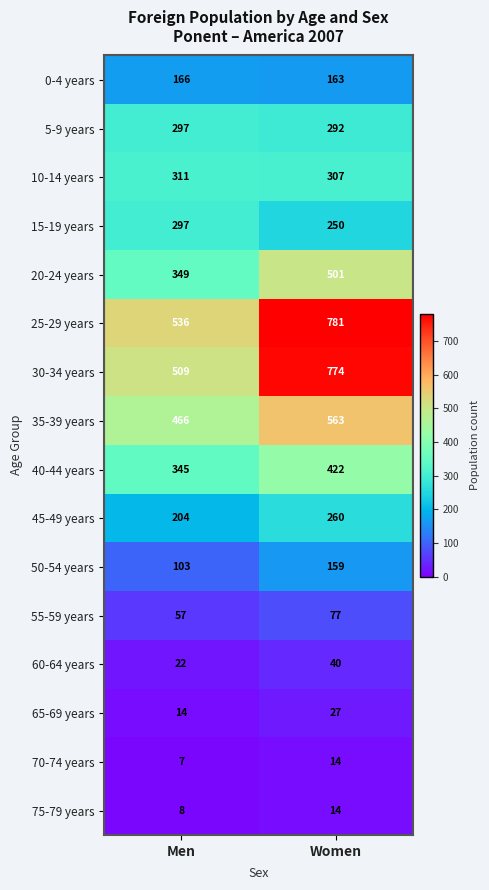

Which series has the largest total across all categories?

25-29 years